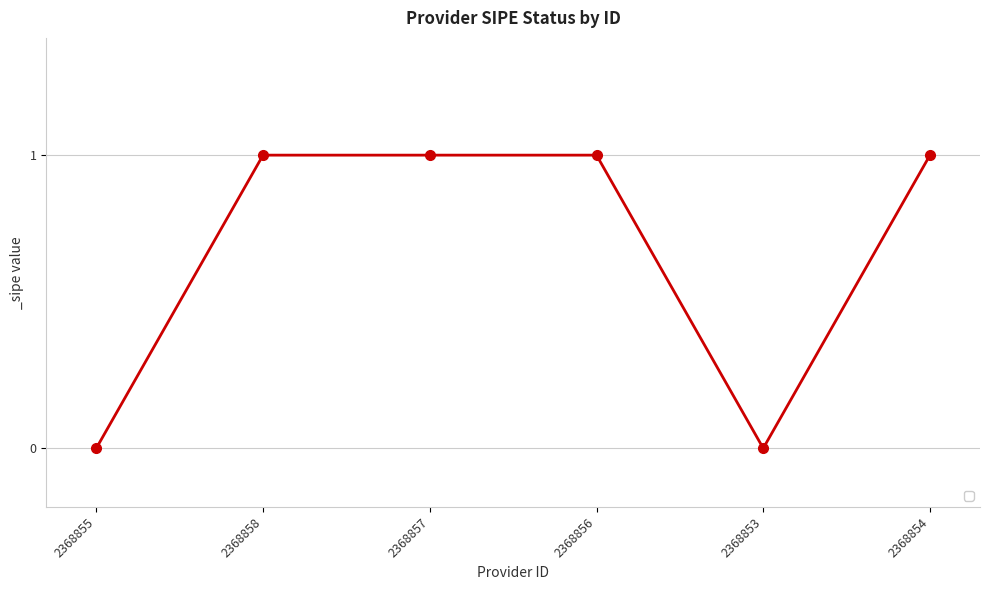

True or false: there are more than 2 points higher than both neighbors.

False